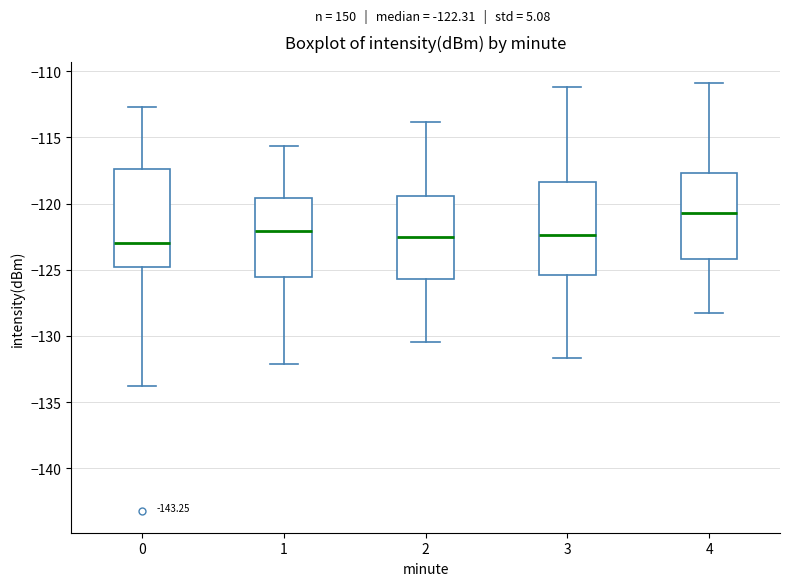

Where is the lower edge of the box at x = 0 on the y-axis? The values are not printed on the chart, so give them approximately, as read against the axis.

-125.0